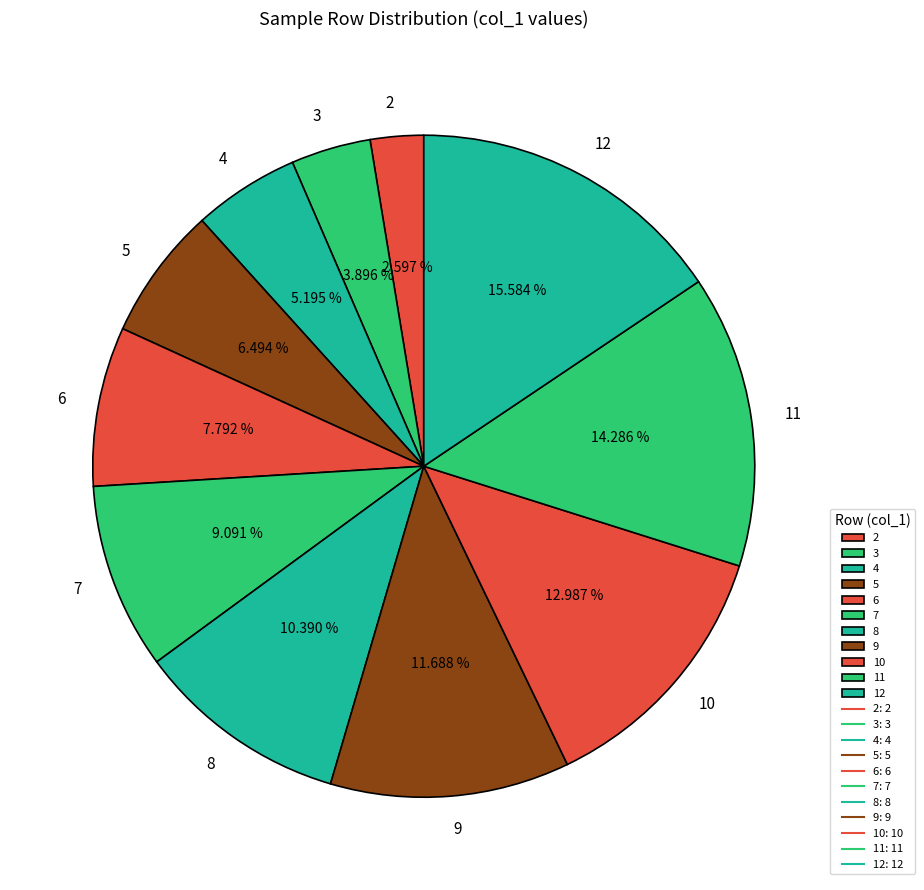

Approximately how many times larger is the value at 9 compared to 3?

3.0